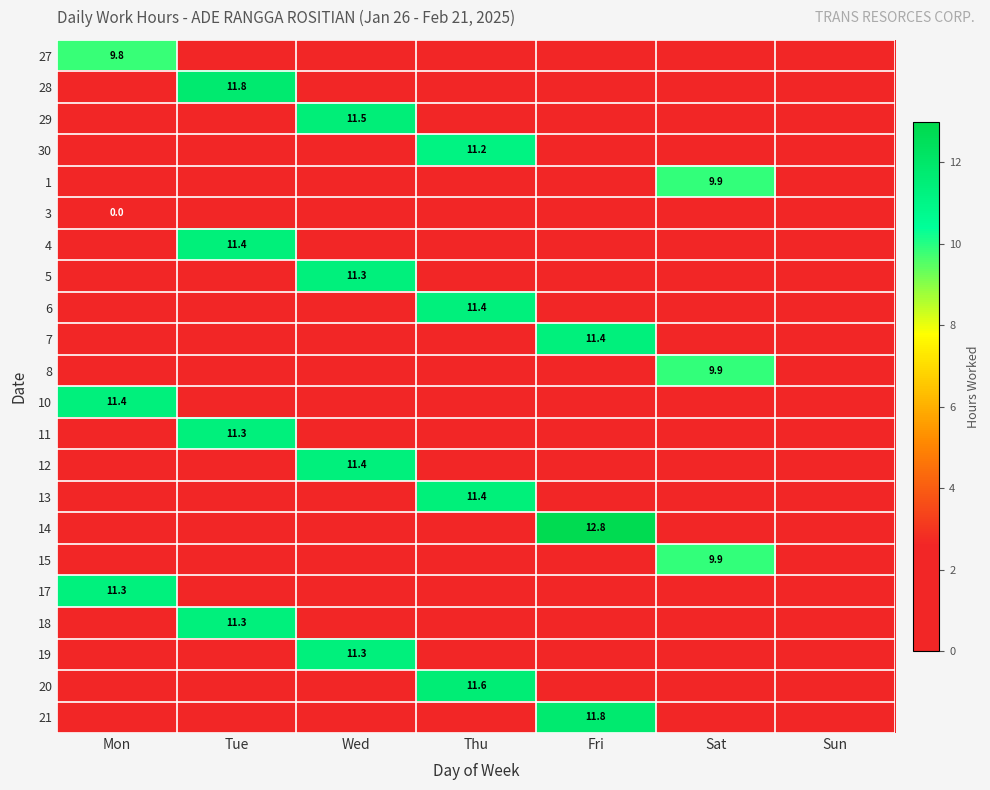

List the labels in order of 10 value, smallest first.

Tue, Wed, Thu, Fri, Sat, Sun, Mon